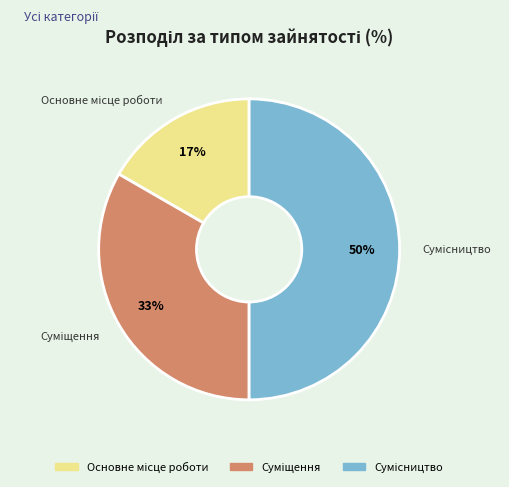

Count the number of slices in the pie.

3